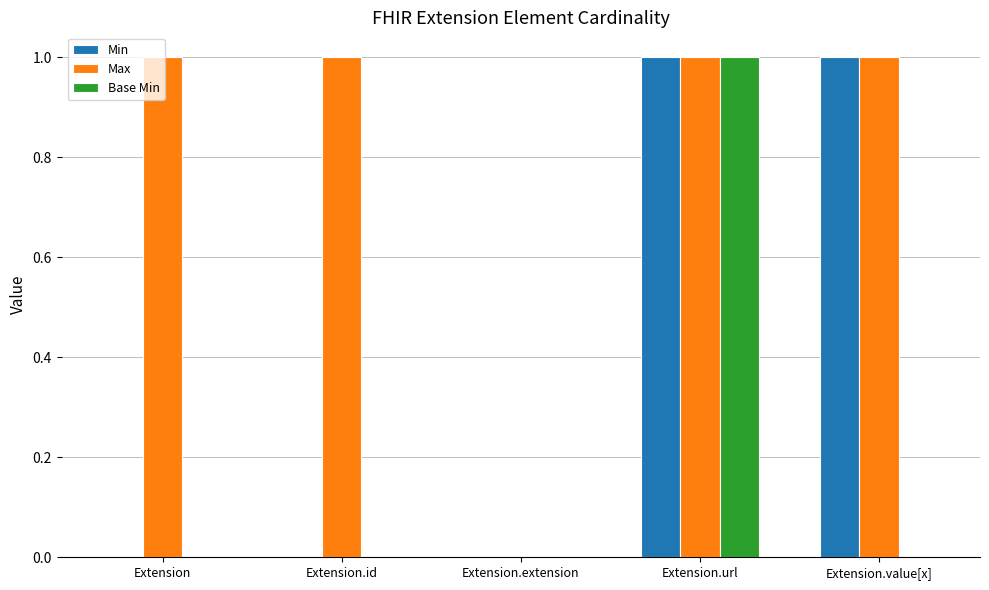

Count the number of data series in this chart.

3